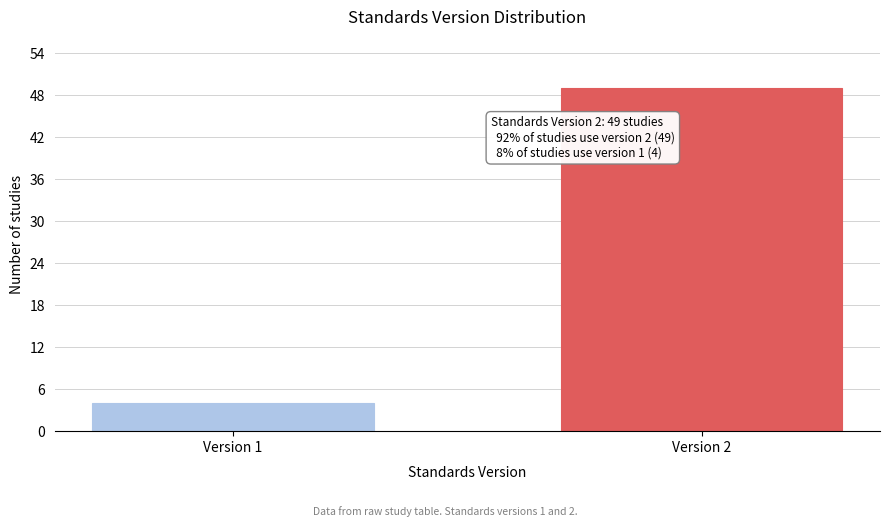

Reading left to right, list all the values displayed in this chart.

Version 1=4	Version 2=49